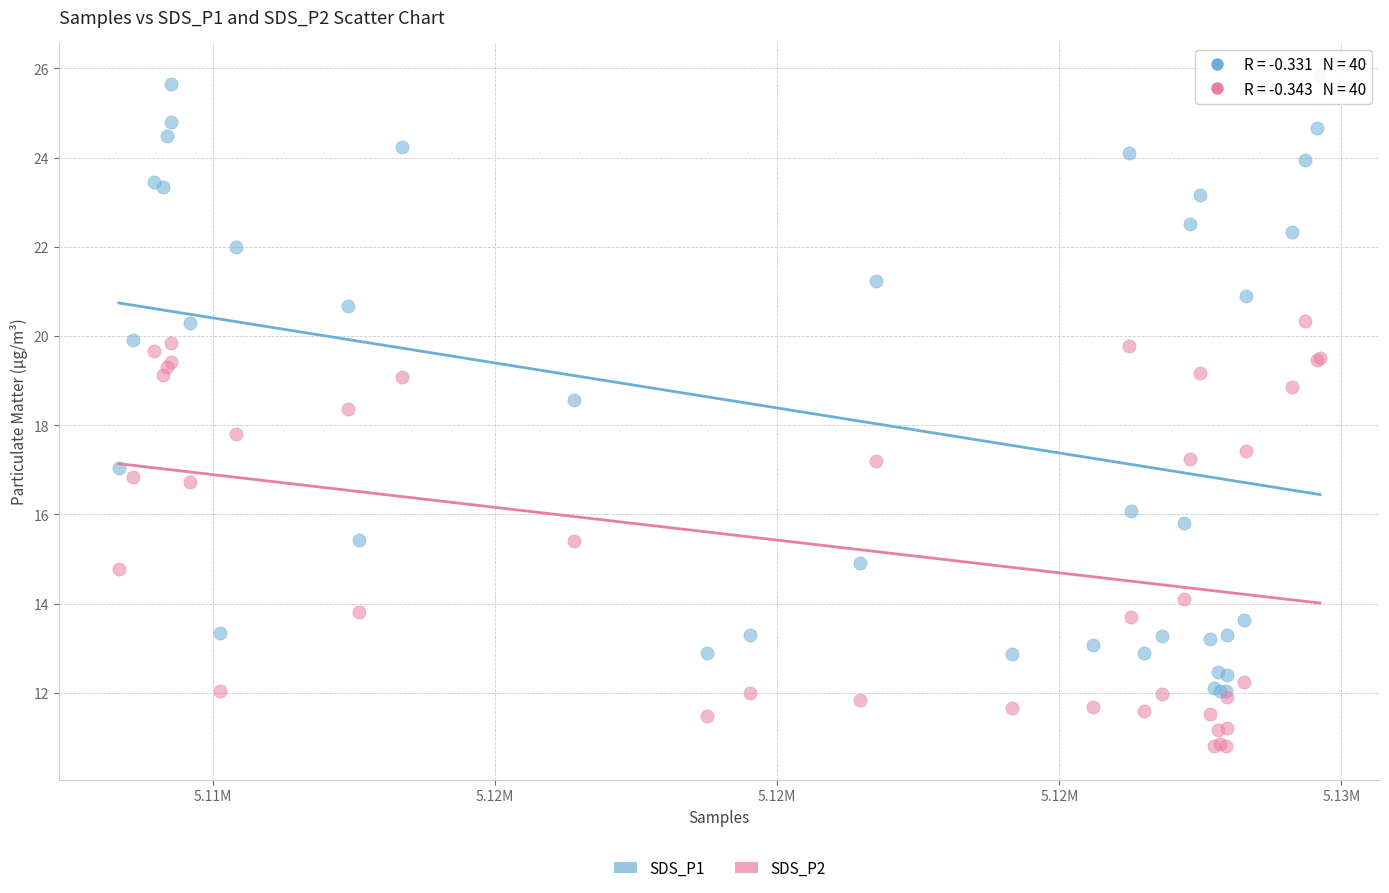

What are all the series names shown in the legend?

SDS_P1, SDS_P2